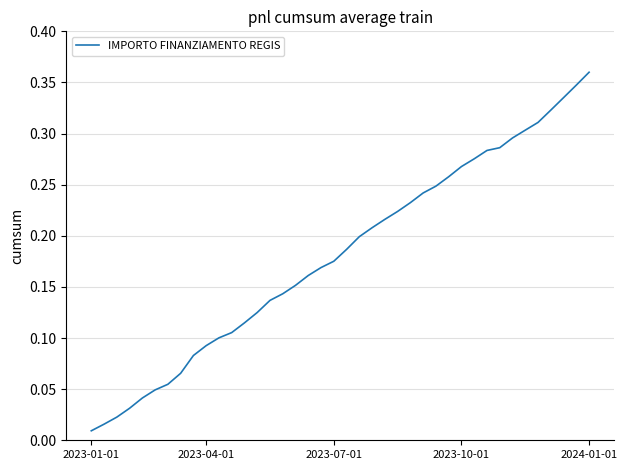

Which label corresponds to the largest value in the chart?

2024-01-01